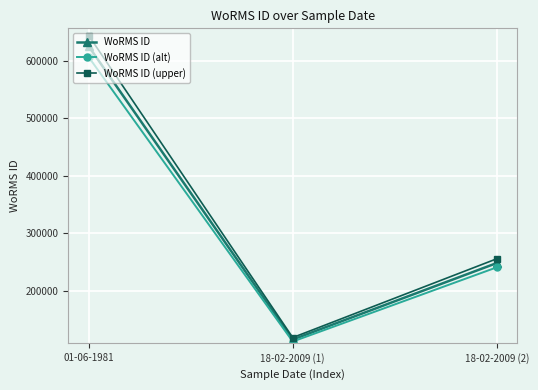

Rank the series by their average value, from lowest to highest.

WoRMS ID (alt), WoRMS ID, WoRMS ID (upper)